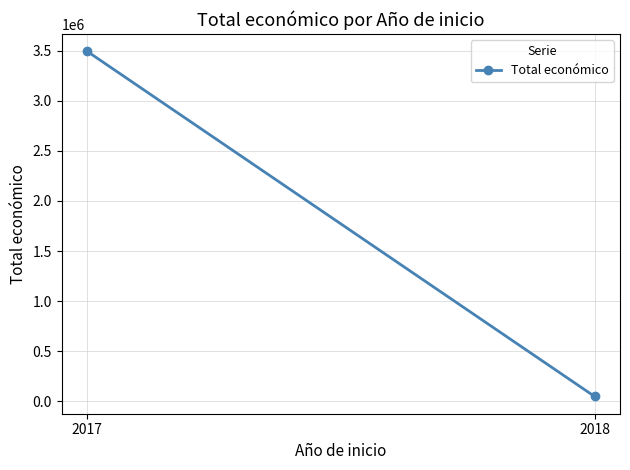

How many lines are shown in the chart?

1